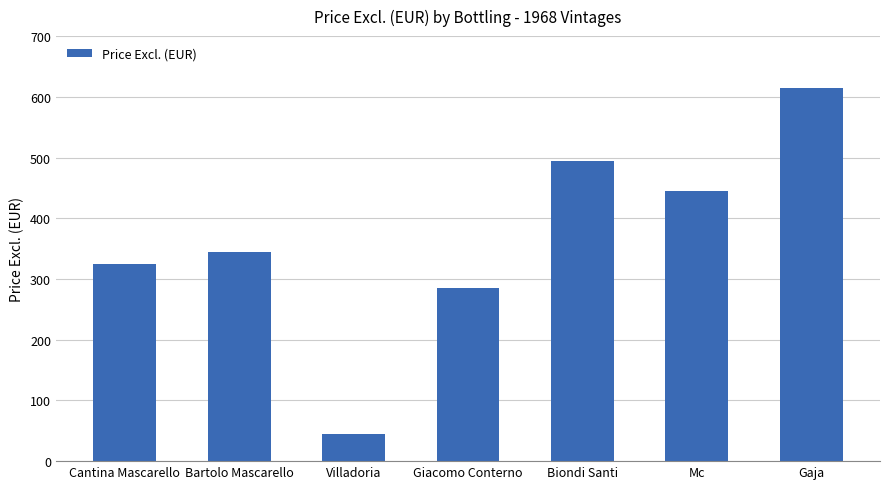

Between Gaja and Mc, which is larger?

Gaja